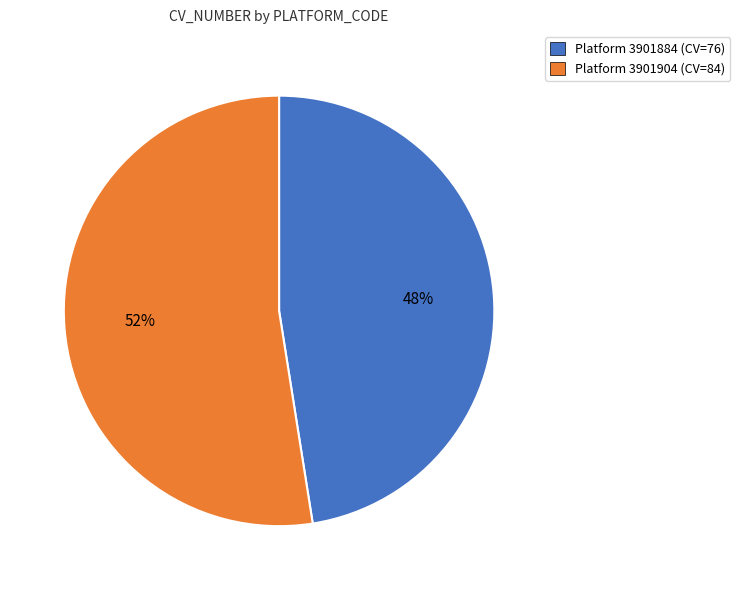

To the nearest percent, what is the average slice percentage?

50%